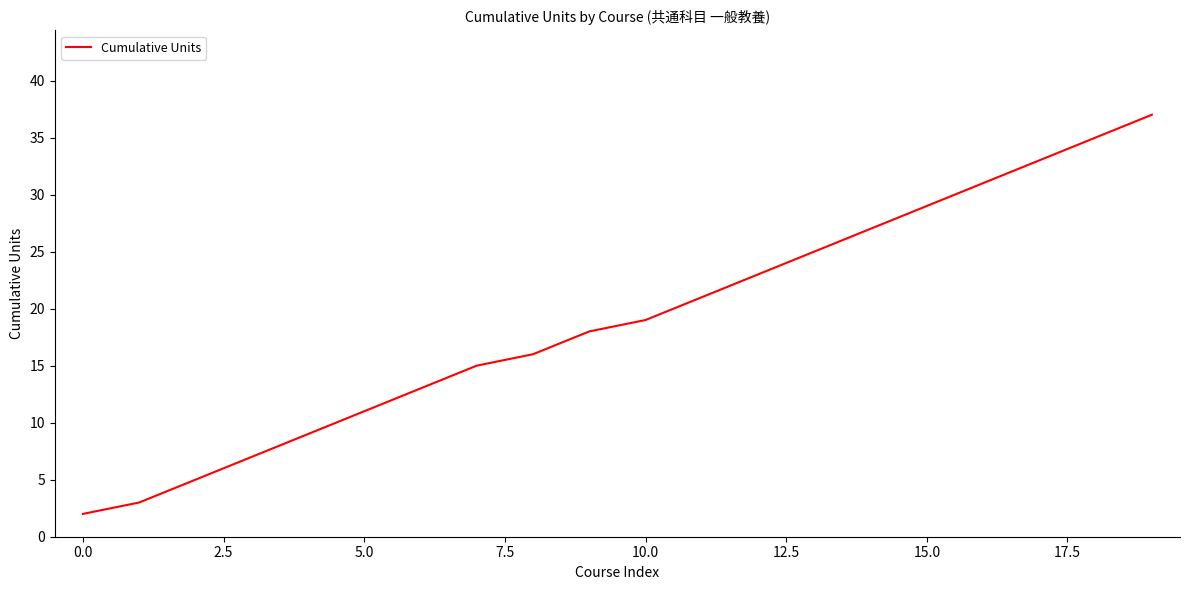

What is the difference between the maximum and minimum values?

35